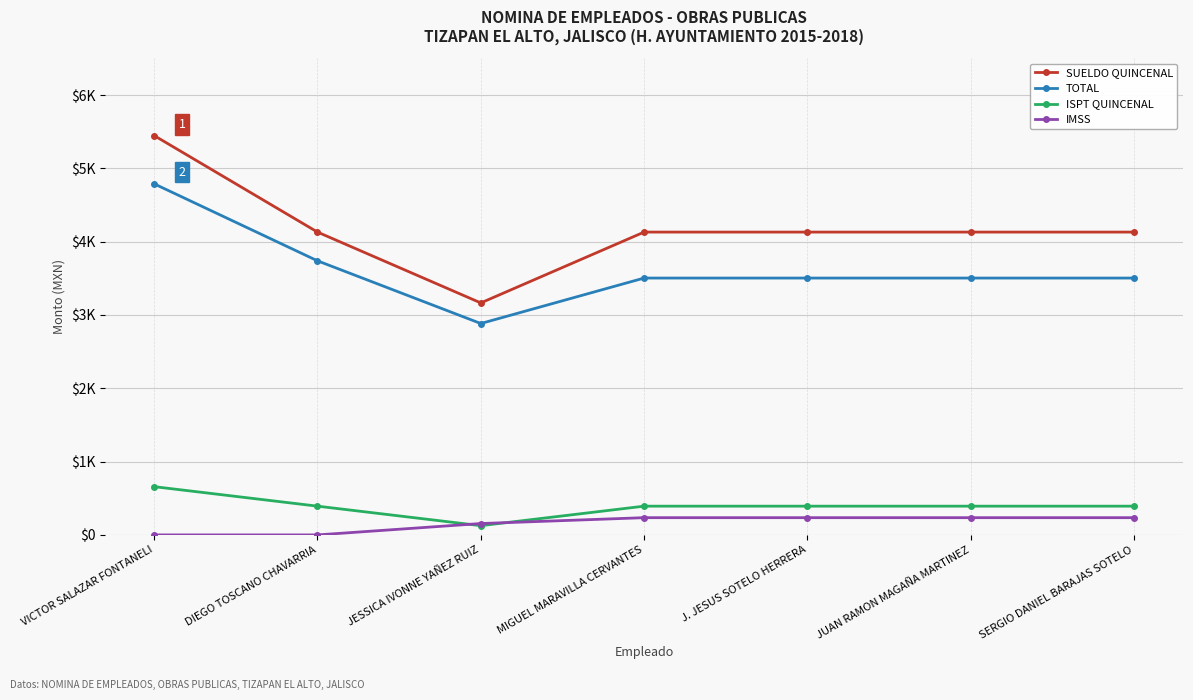

True or false: TOTAL and IMSS cross at least once.

False